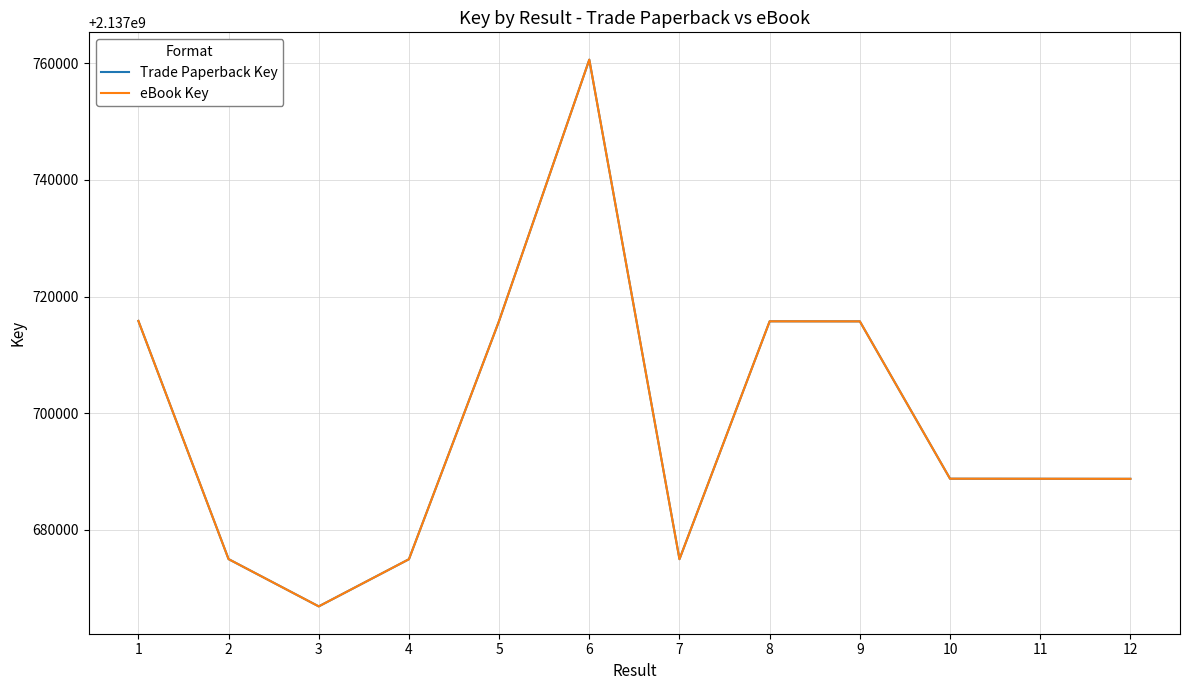

The eBook Key series shows 2137715765 at 8. True or false?

True